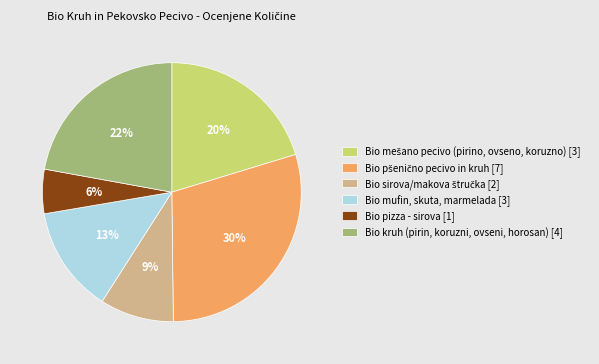

Which slice is the smallest?

Bio pizza - sirova [1]